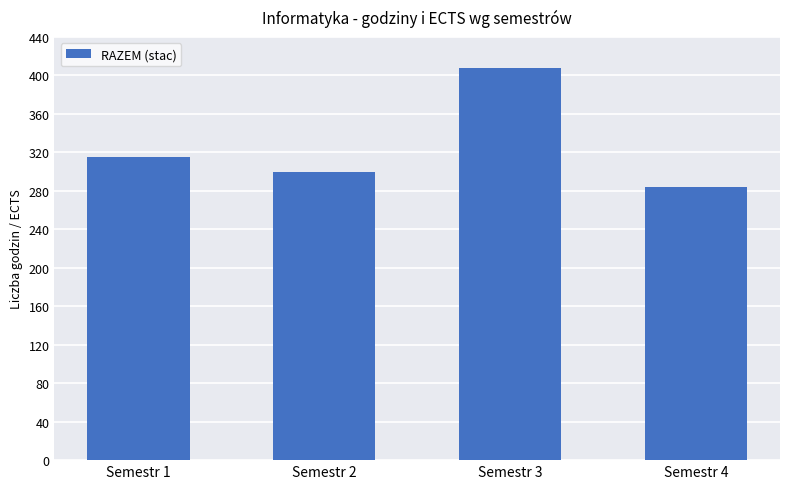

List the labels in order of value, smallest first.

Semestr 4, Semestr 2, Semestr 1, Semestr 3